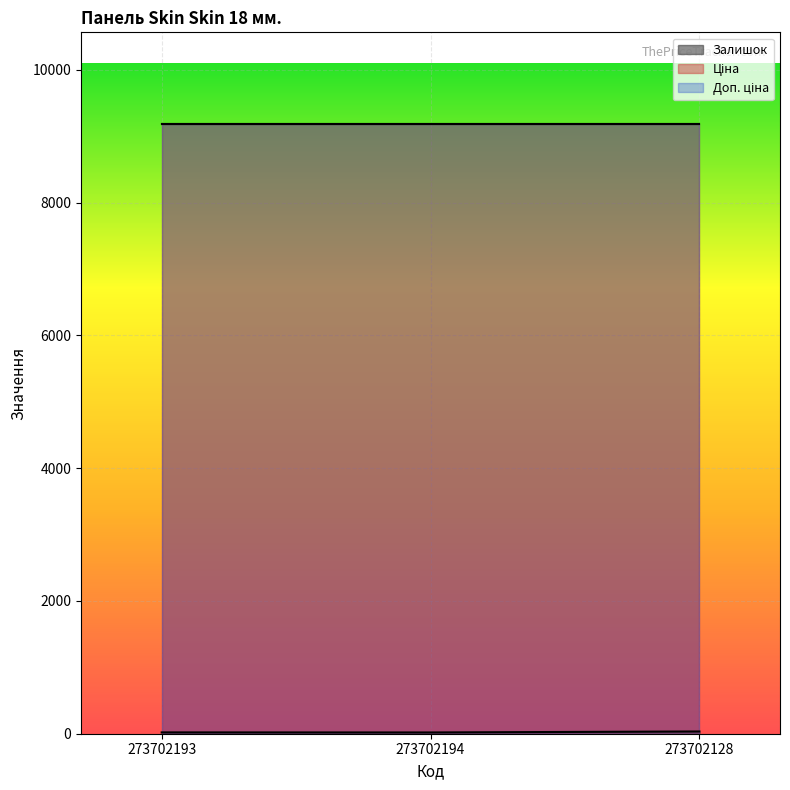

What are all the series names shown in the legend?

Залишок, Ціна, Доп. ціна